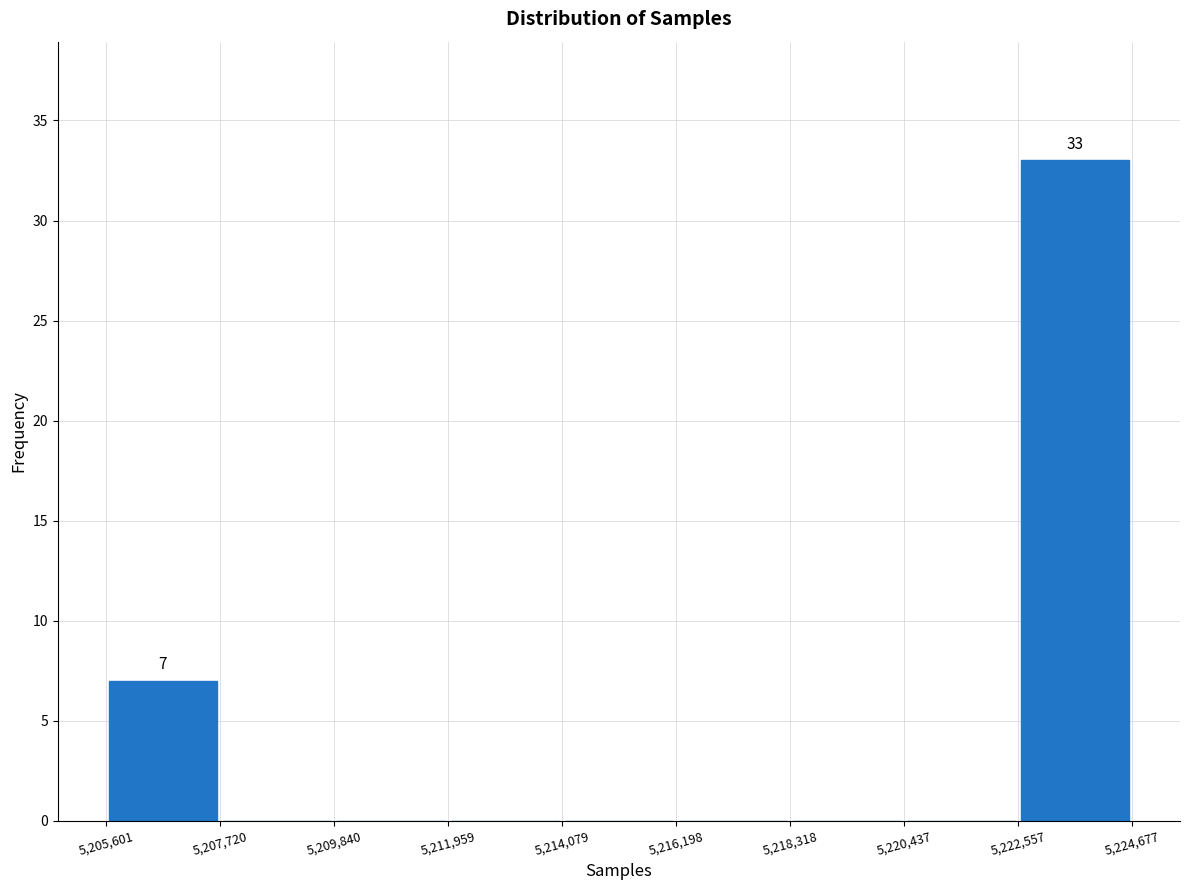

Which range on the x-axis has the tallest bar?

5,222,557 to 5,224,677